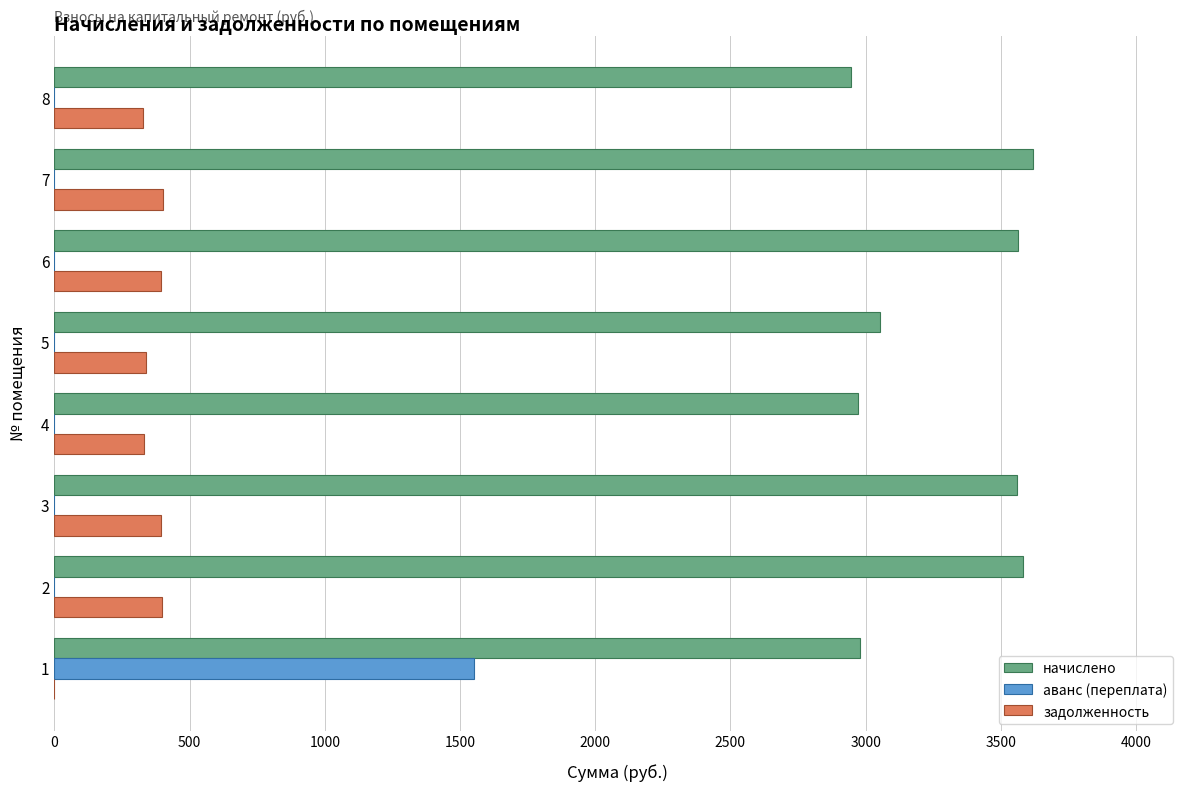

The value of аванс (переплата) at 3 is 979.9. True or false?

False